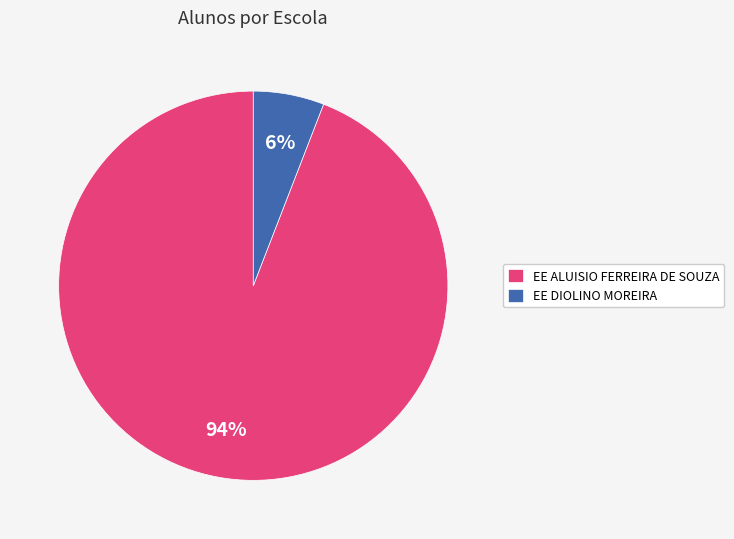

The EE DIOLINO MOREIRA slice represents 1% of the pie. True or false?

False